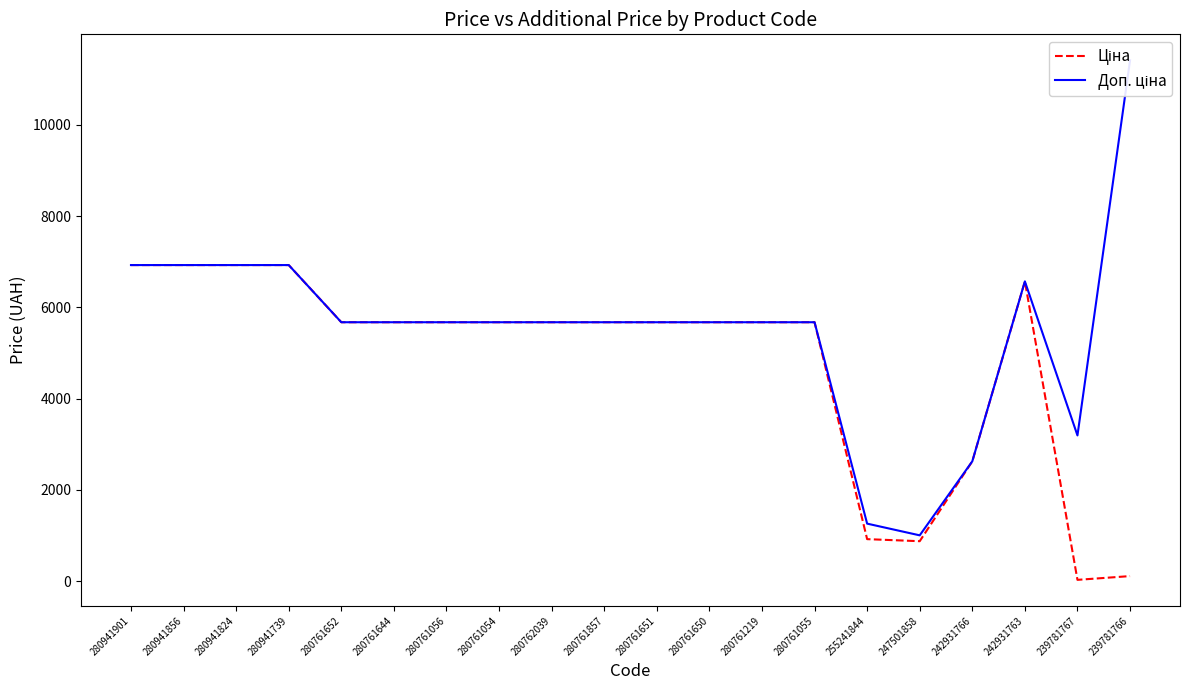

List the series in order of their peak value, highest first.

Доп. ціна, Ціна